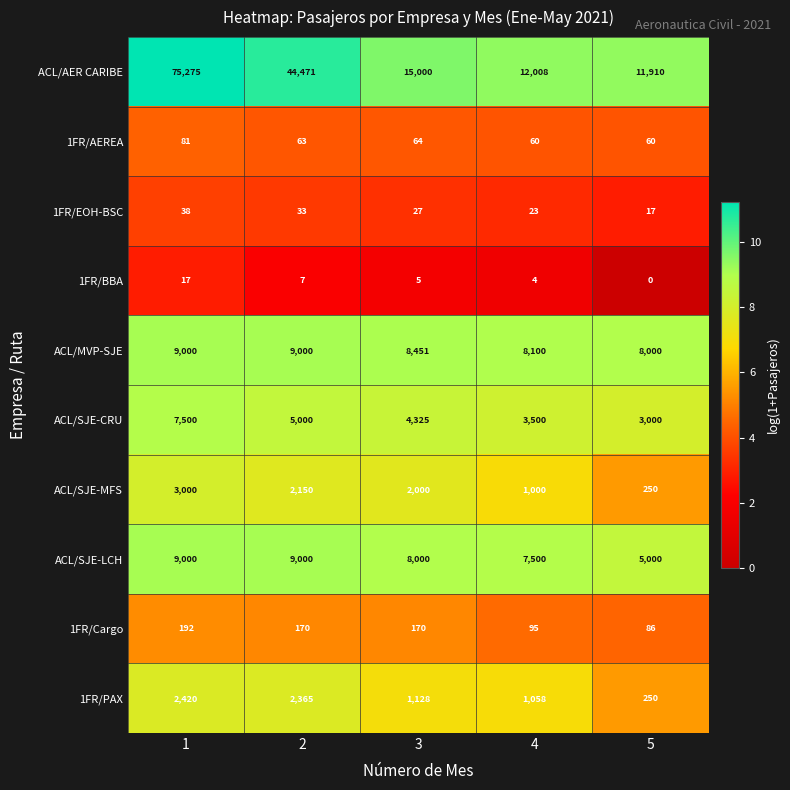

What is the greatest value displayed?

75275